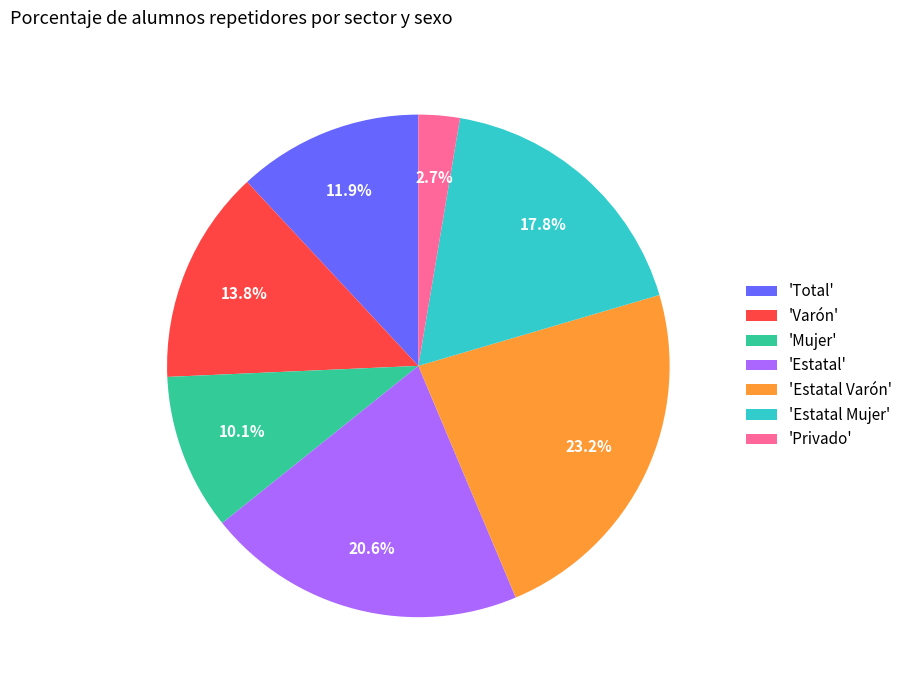

How many slices are in this pie chart?

7